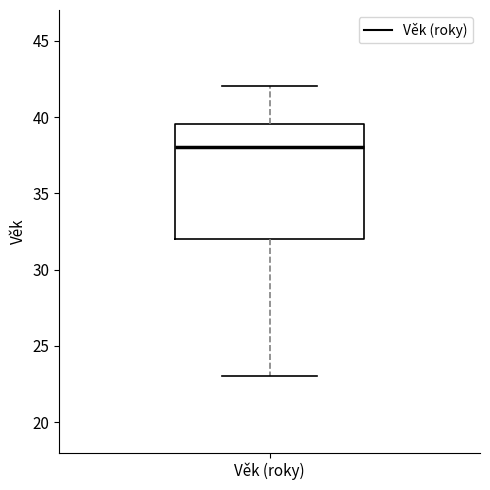

Where does the upper whisker of the box for Věk (roky) end on the y-axis? The values are not printed on the chart, so give them approximately, as read against the axis.

42.0